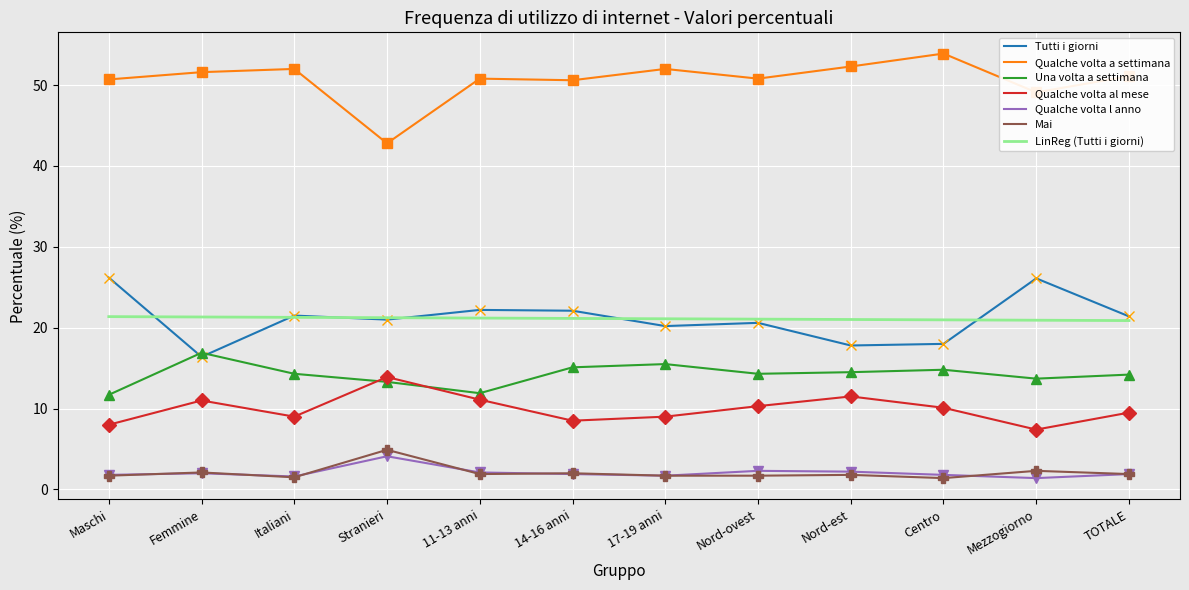

What is the difference between the second highest and minimum values in the Una volta a settimana series?

3.8